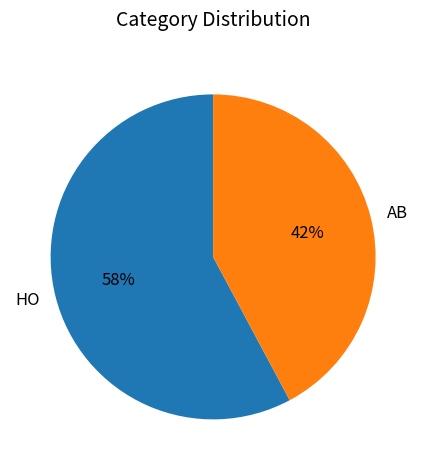

Does HO account for over 50% of the chart?

Yes